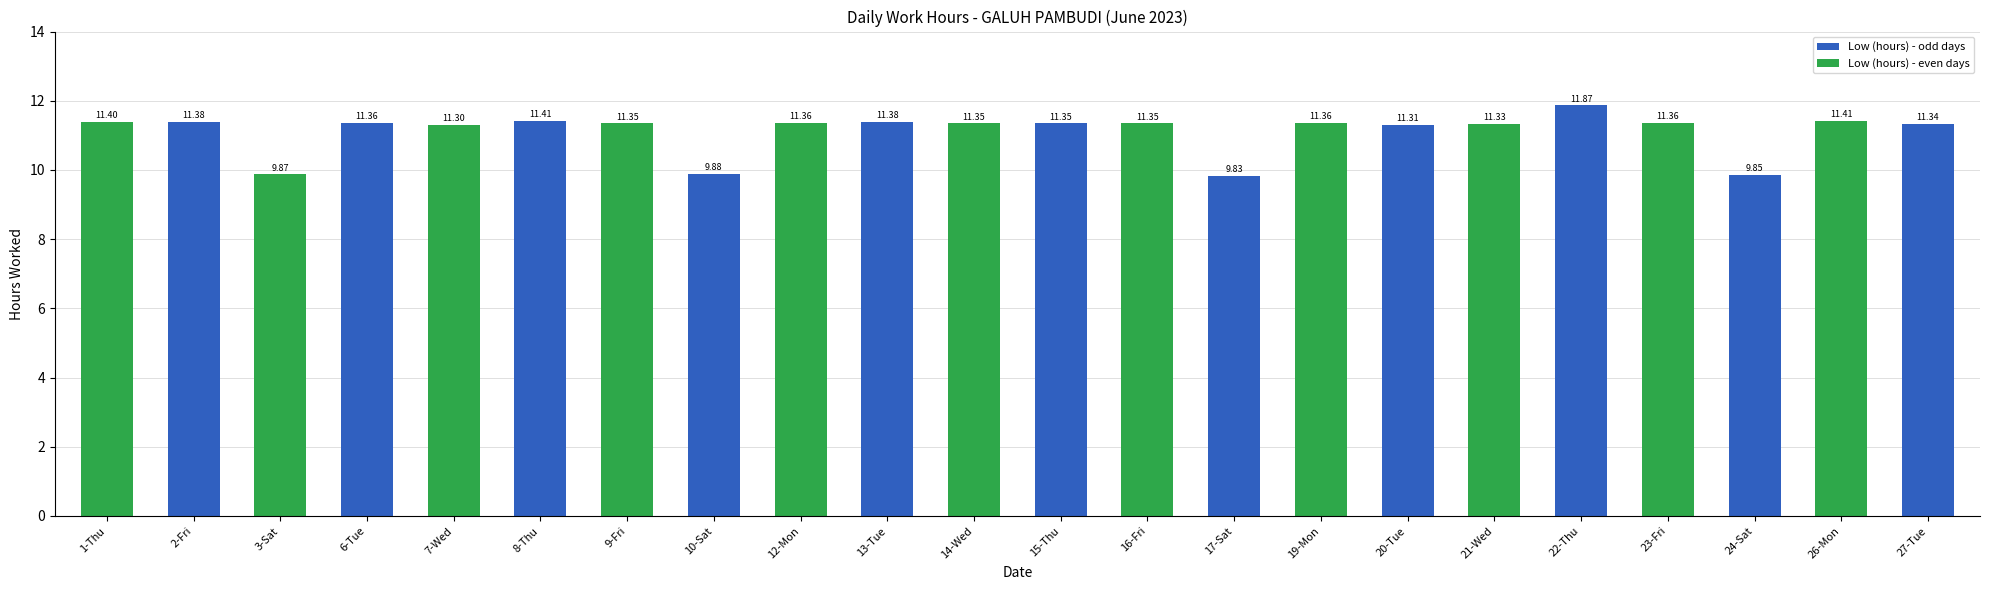

What is the difference between the second highest and minimum values?

1.6